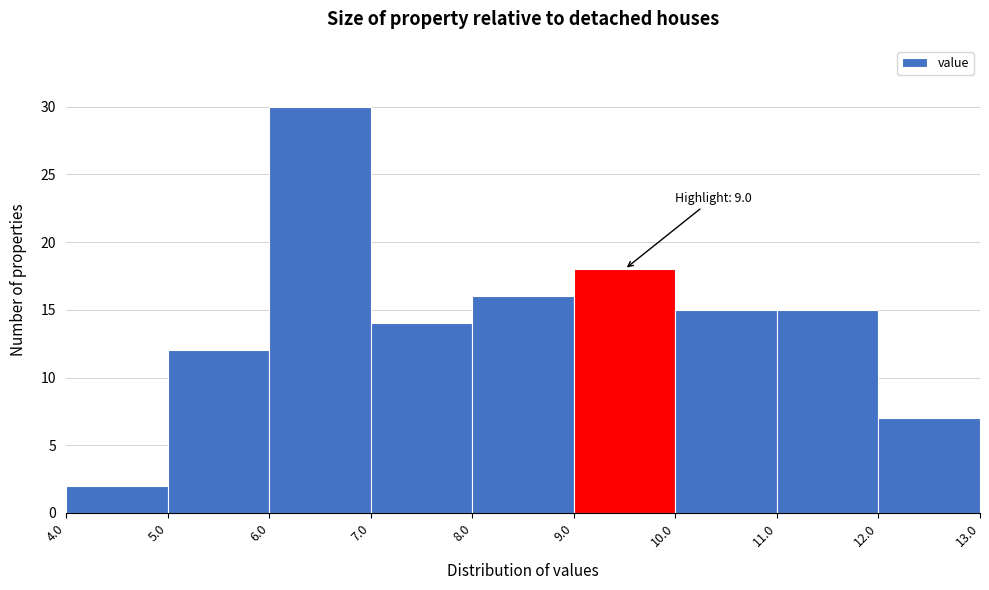

Over which range of the x-axis is the bar tallest?

6.0 to 7.0